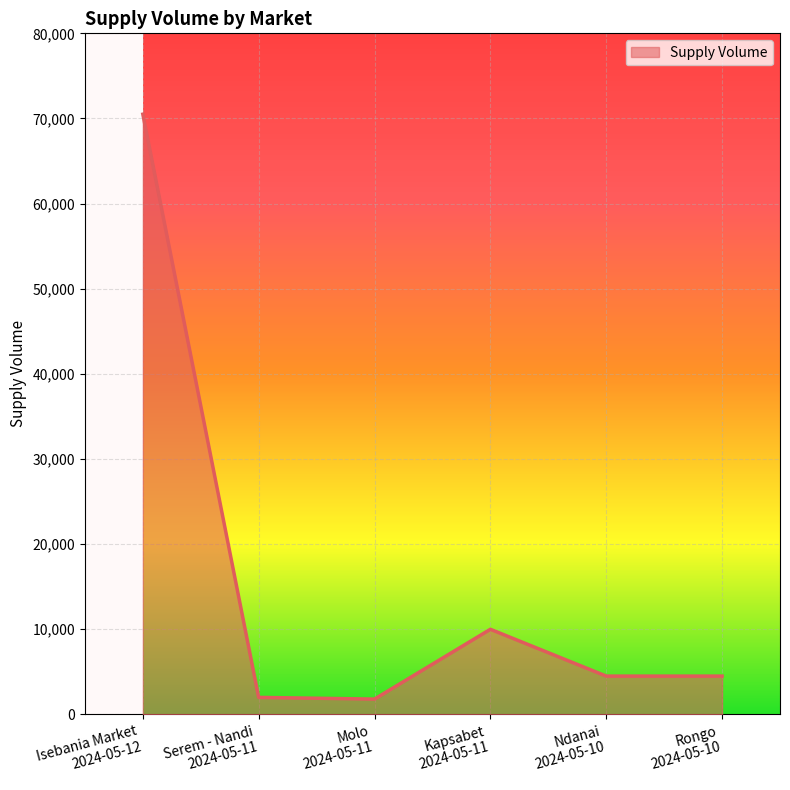

Approximately how many times larger is the value at Rongo
2024-05-10 compared to Molo
2024-05-11?

2.5